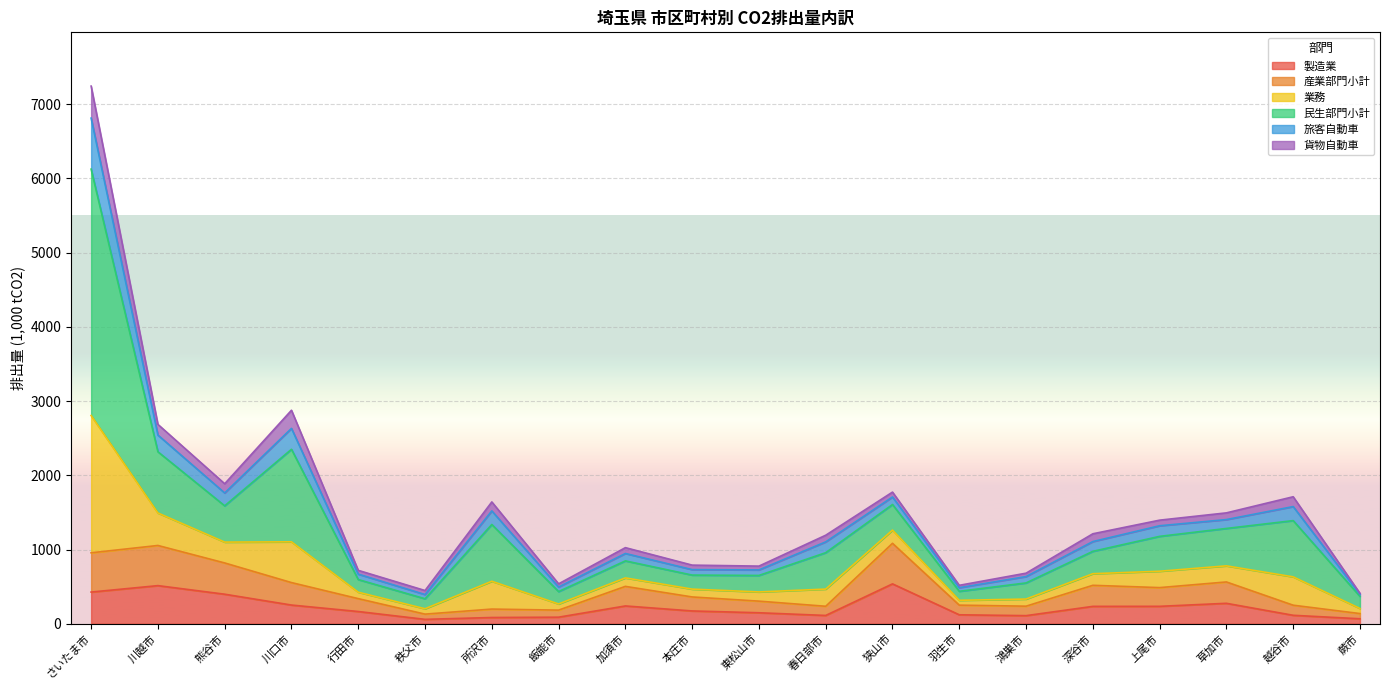

What are all the series names shown in the legend?

製造業, 産業部門小計, 業務, 民生部門小計, 旅客自動車, 貨物自動車